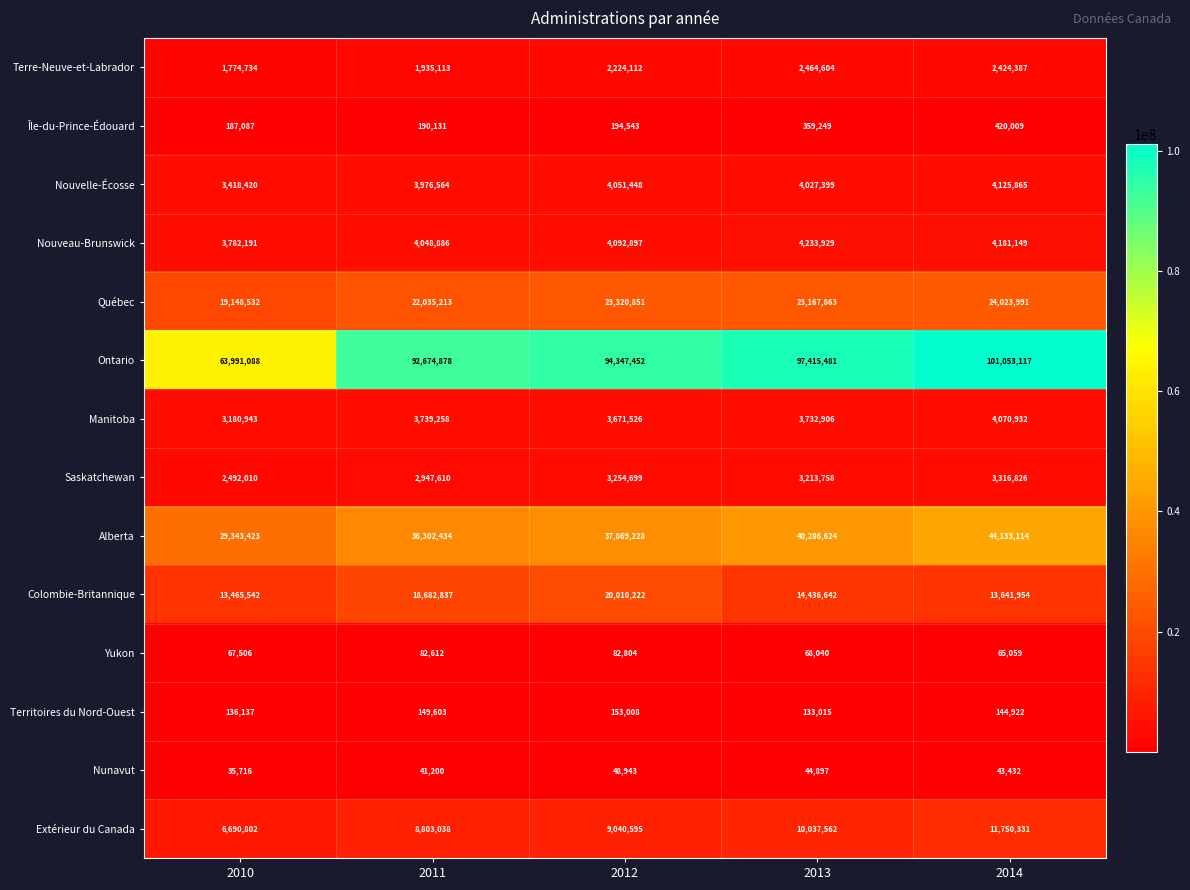

The value of Nouveau-Brunswick at 2013 is 4233929. True or false?

True